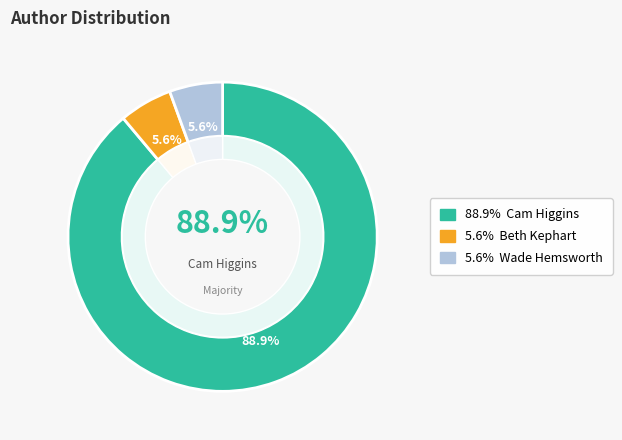

Approximately how many times larger is the value at Beth Kephart (2117111553) compared to Cam Higgins (171886190)?

0.1